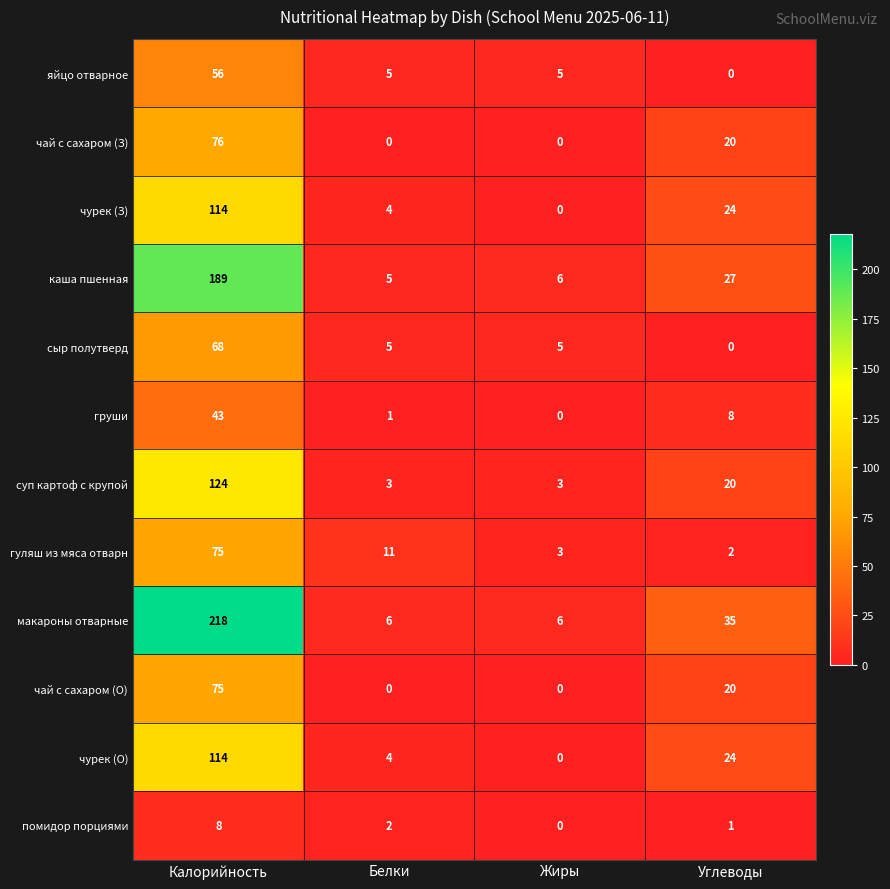

Count the number of categories in the chart.

4